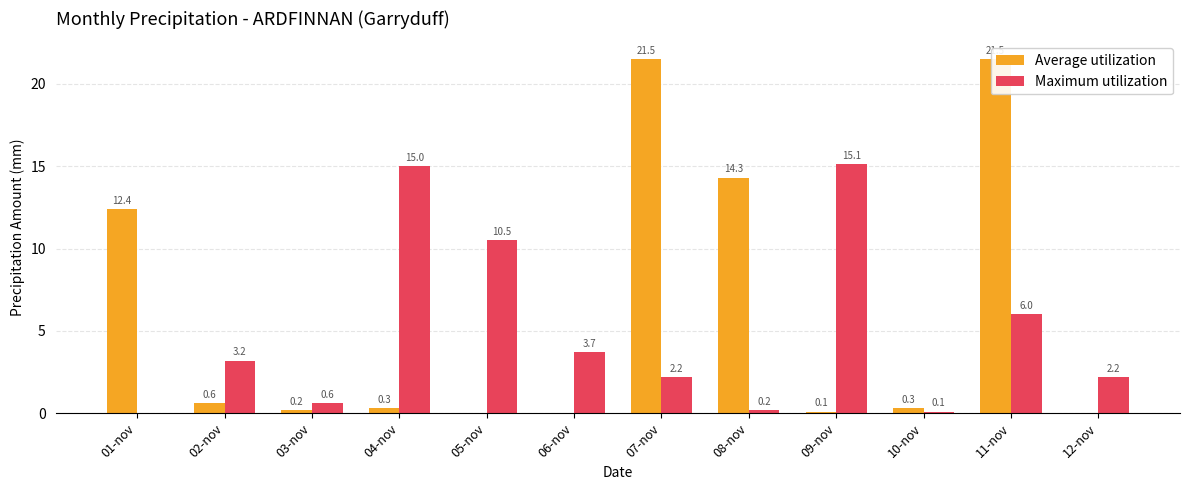

What are all the series names shown in the legend?

Average utilization, Maximum utilization